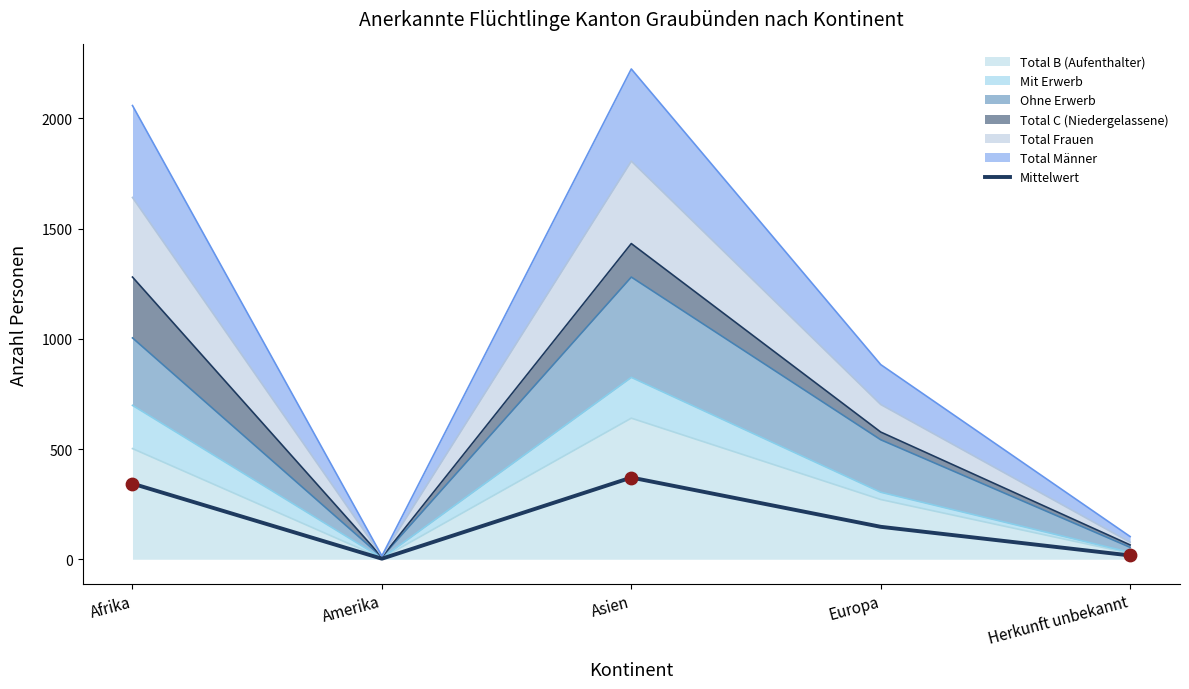

Between Europa and Herkunft unbekannt, which is larger?

Europa